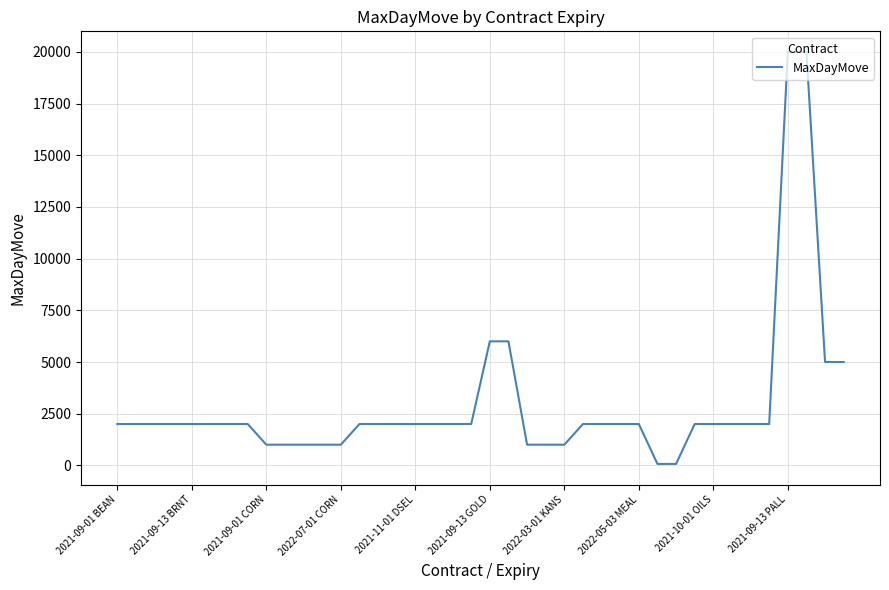

What is the difference between the maximum and minimum values?

19930